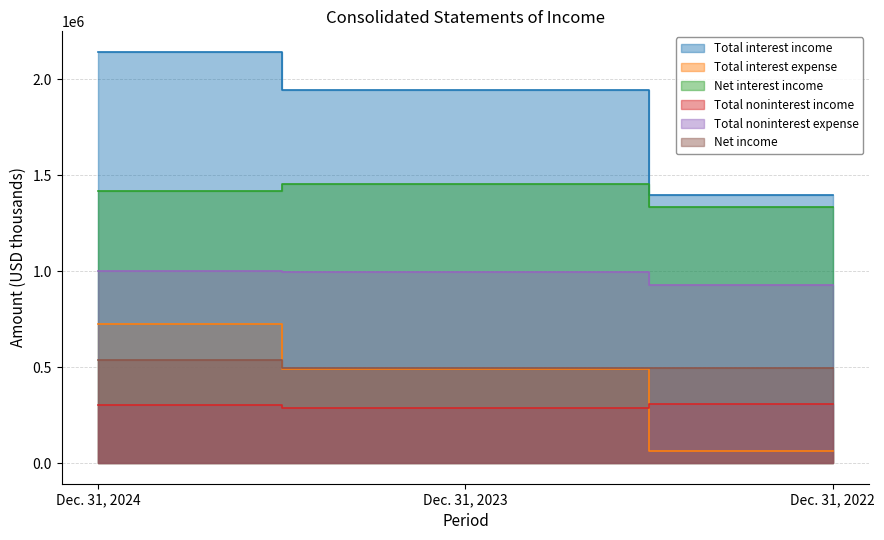

At which label does Total noninterest income first exceed 302262?

Dec. 31, 2022